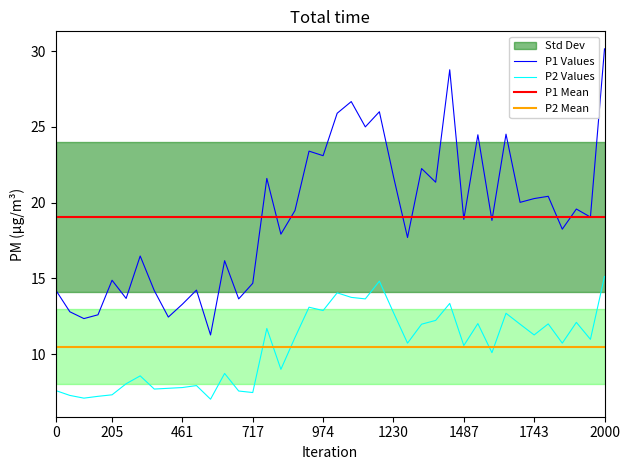

True or false: P2 Values and P1 Values cross at least once.

False